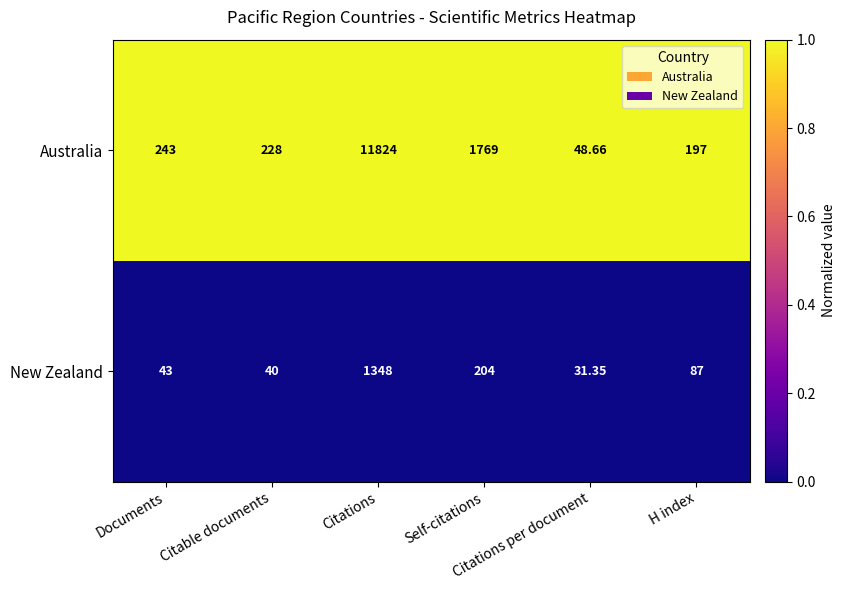

Which series has the largest total across all categories?

Australia